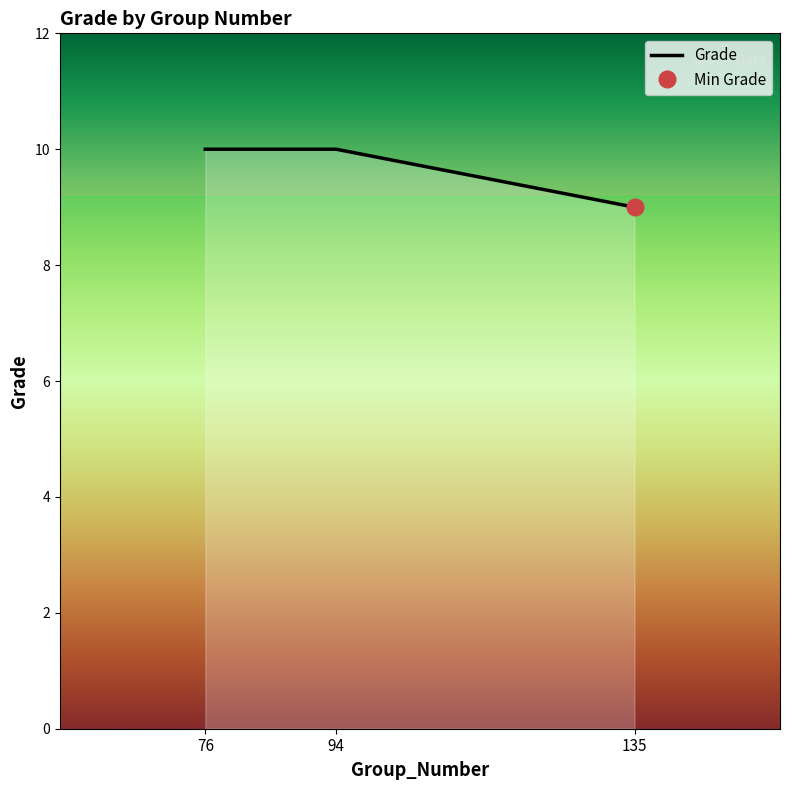

Rank the categories by value from highest to lowest.

76, 94, 135